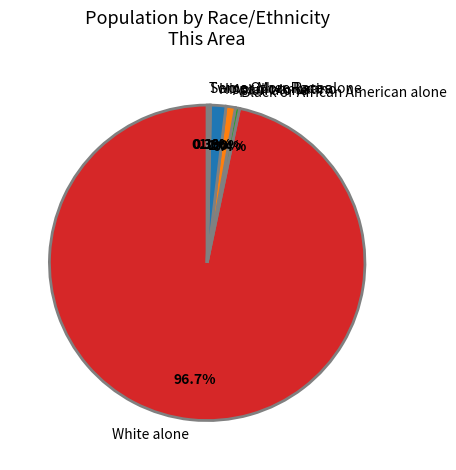

What is the total percentage of Asian alone and Black or African American alone?

1.4%